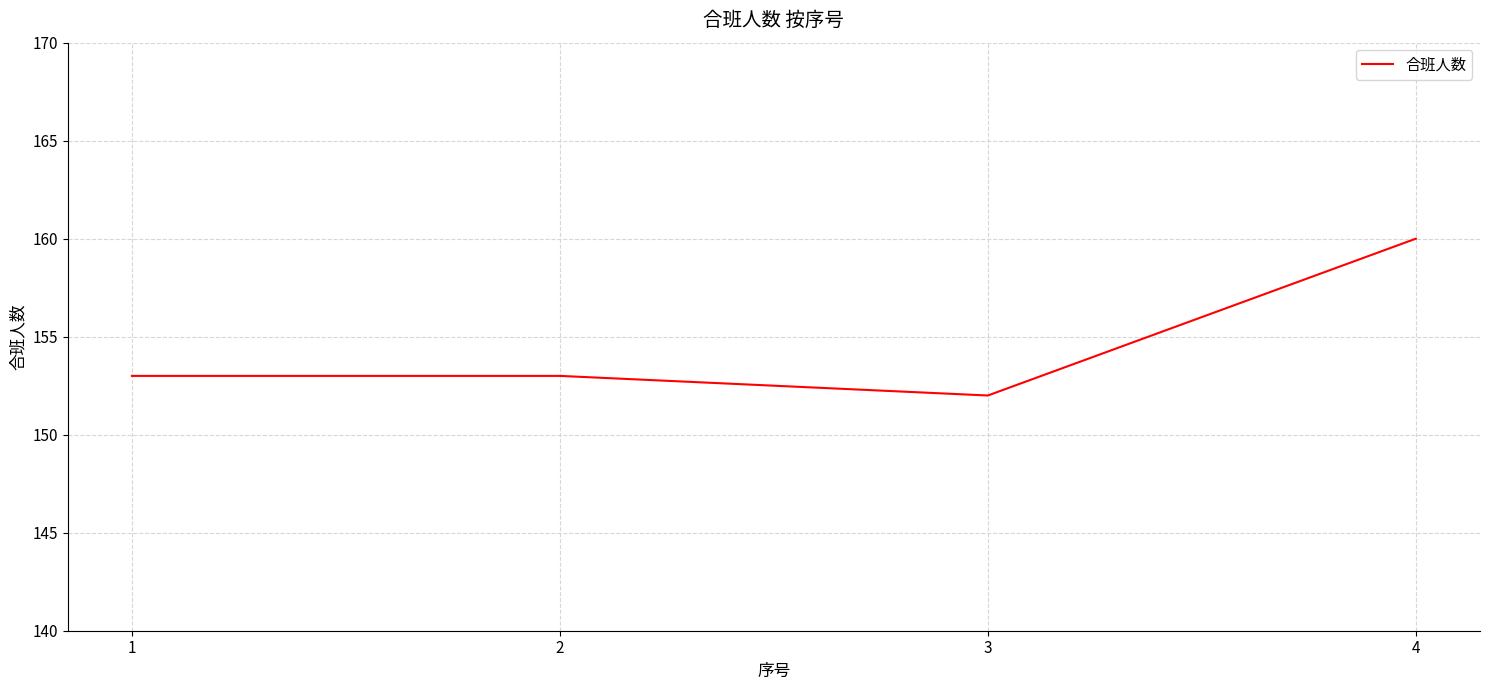

What is the approximate value at 3?

152